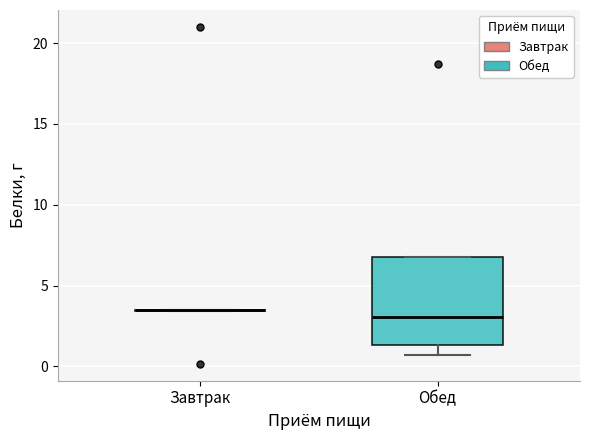

Reading left to right, read every box against the y-axis: the position of its median line, the range the box covers, and the ends of its whiskers. The values are not printed on the chart, so give them approximately, as read against the axis.

Завтрак: box collapsed to a line at 3.5, whiskers 3.5 to 3.5
Обед: median 3.0, box 1.5 to 7.0, whiskers 0.5 to 7.0